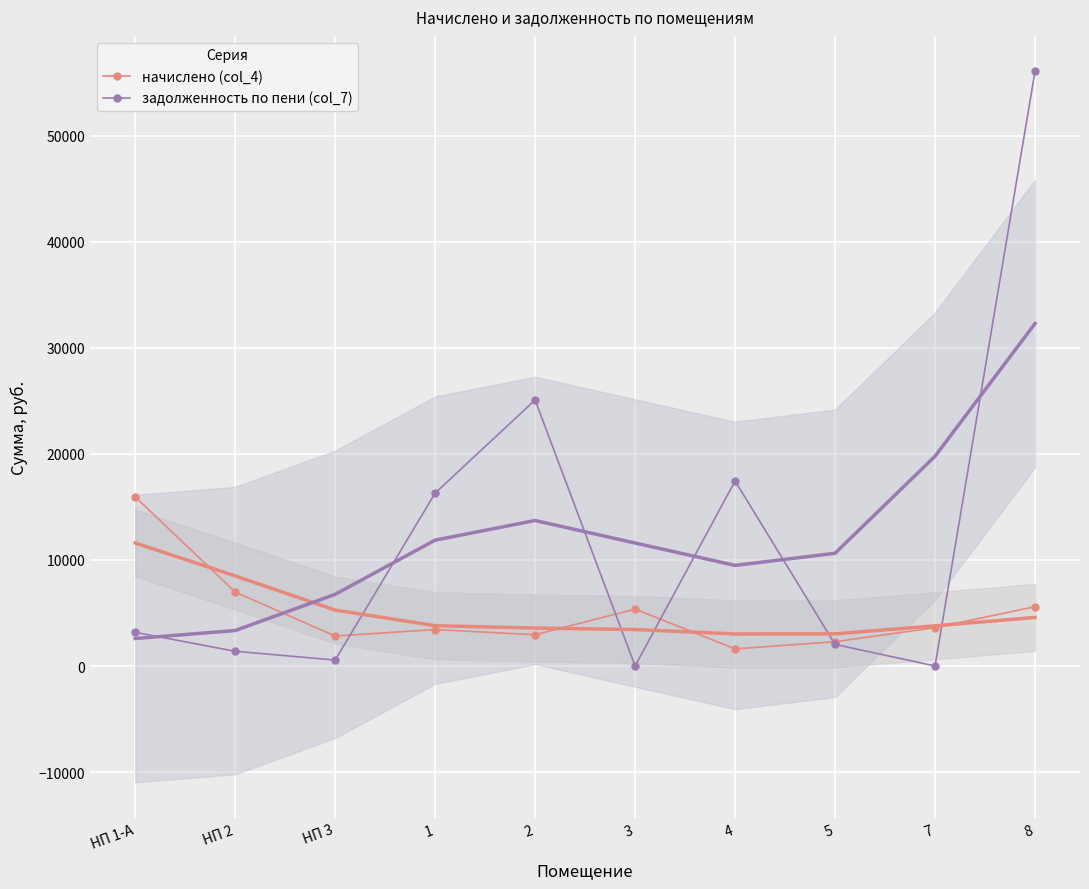

The value of начислено (col_4) at НП 3 is 2824.8. True or false?

True